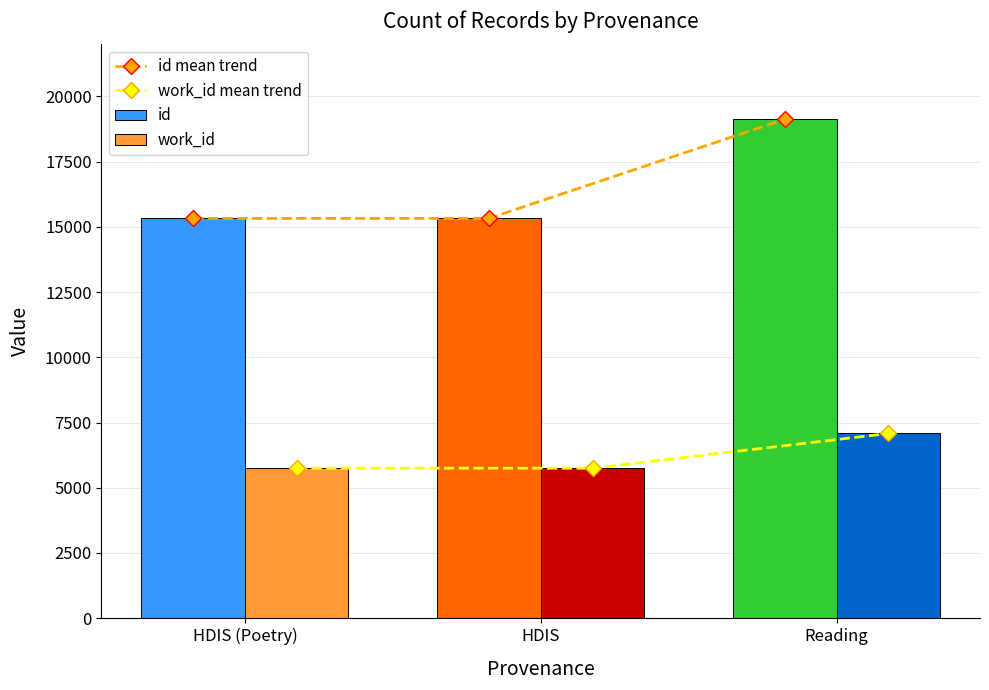

Which series changed the most between HDIS (Poetry) and Reading?

id mean trend